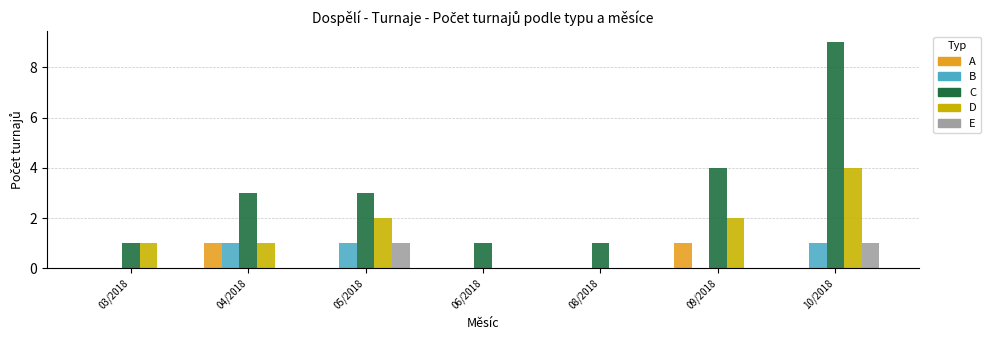

Which series changed the most between 05/2018 and 10/2018?

C